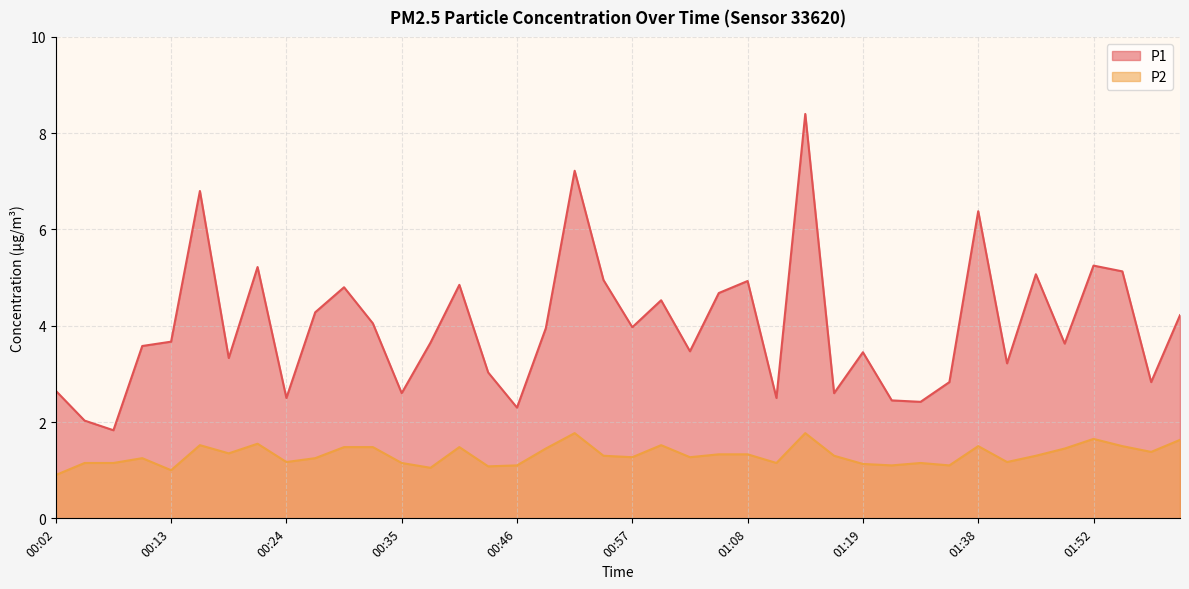

At which label does P1 first exceed 3?

00:10